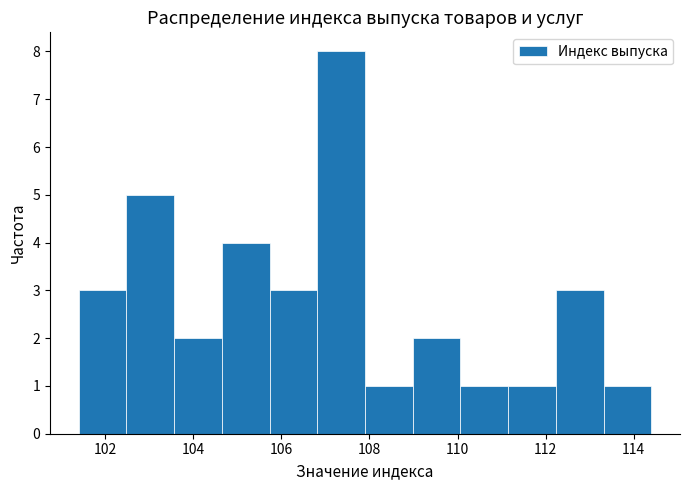

Over which range of the x-axis is the bar tallest?

106.8 to 108.0